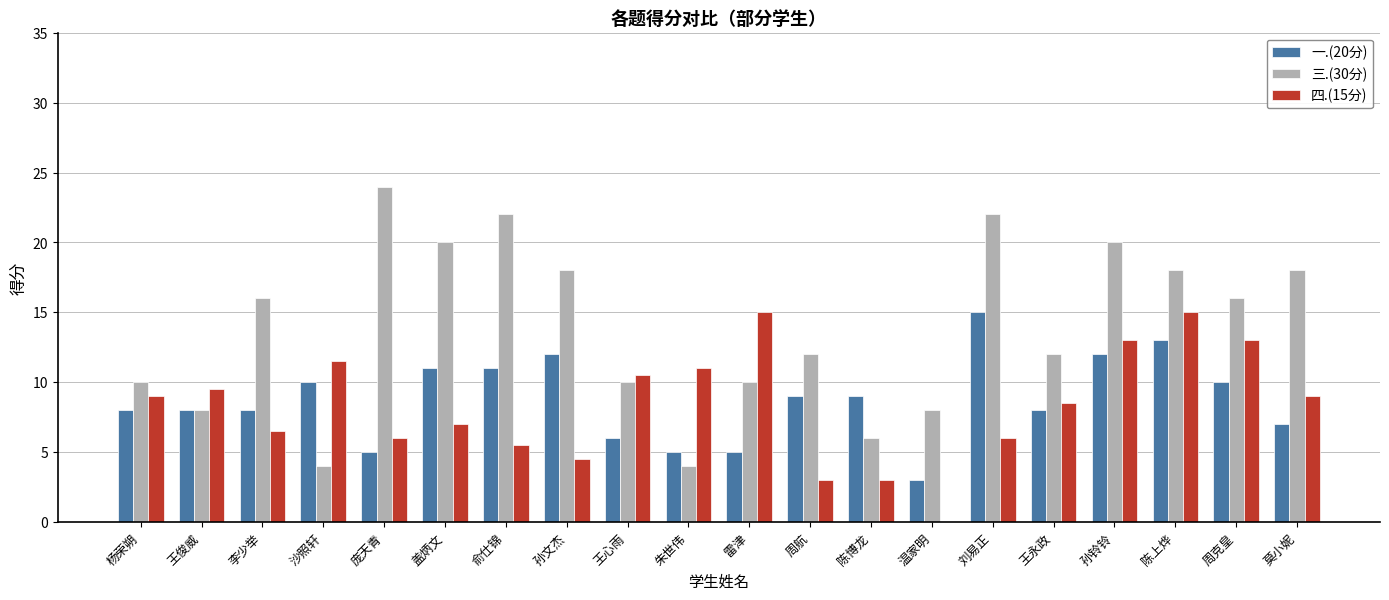

The value of 三.(30分) at 刘易正 is 29.5. True or false?

False